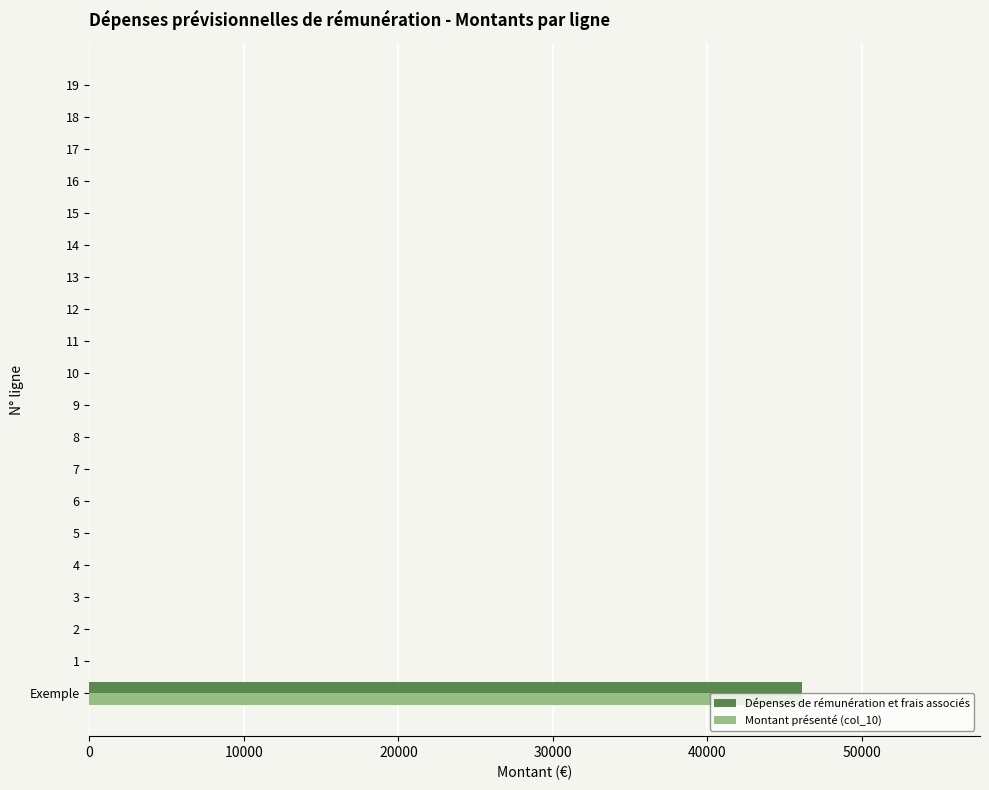

What is the sum of all Dépenses de rémunération et frais associés values?

46120.9